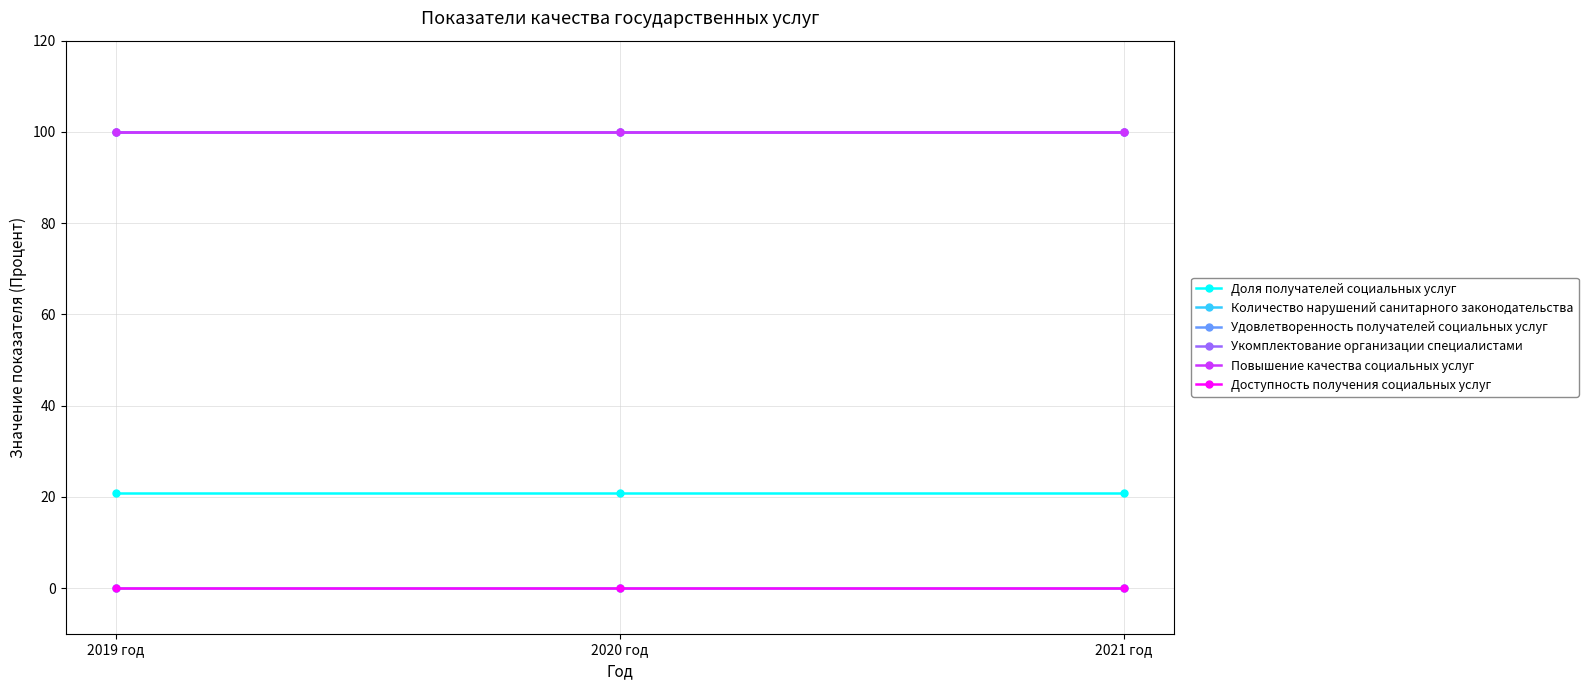

Is this an area chart (filled region under the line)?

No